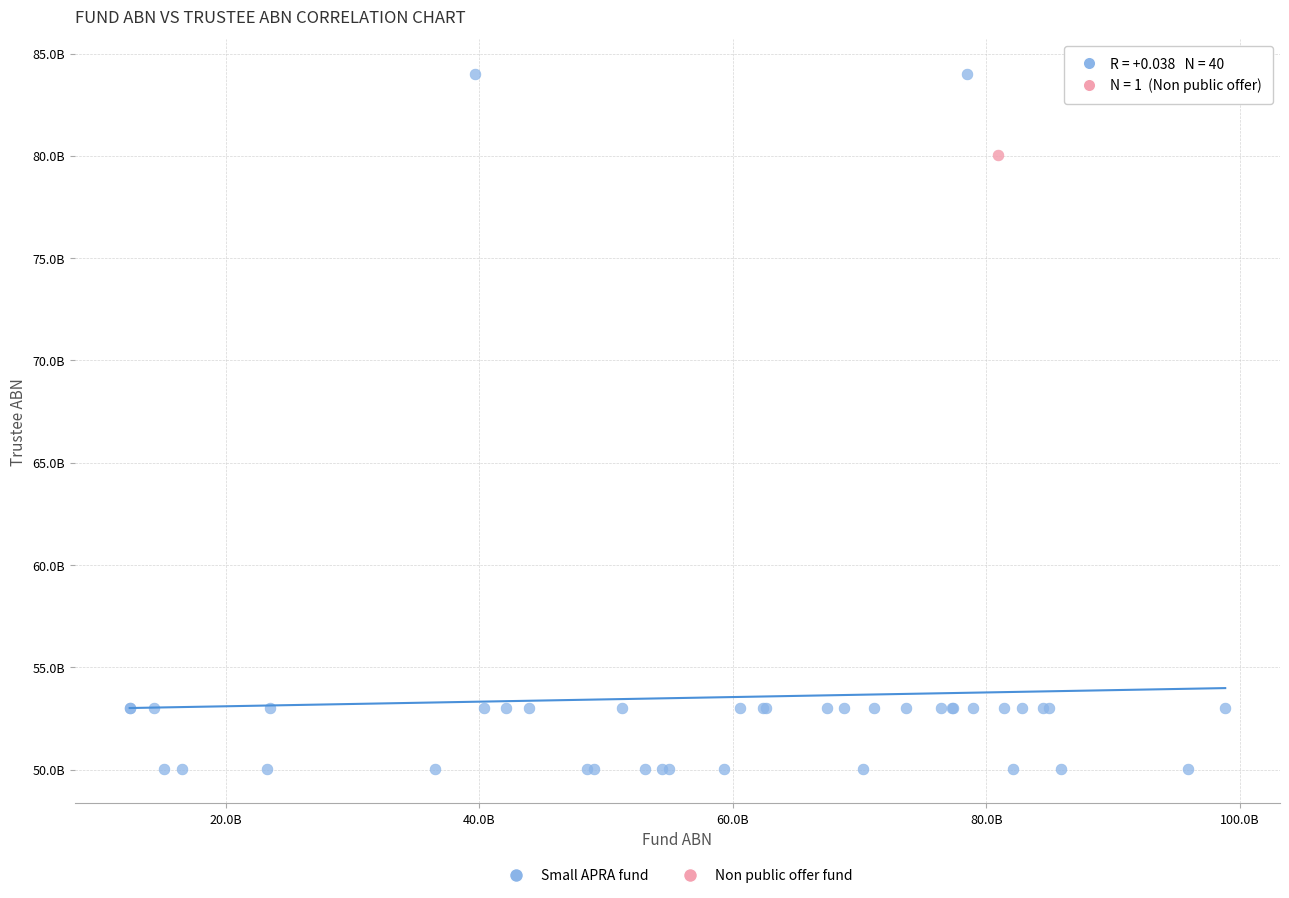

What are all the series names shown in the legend?

Small APRA fund, Non public offer fund